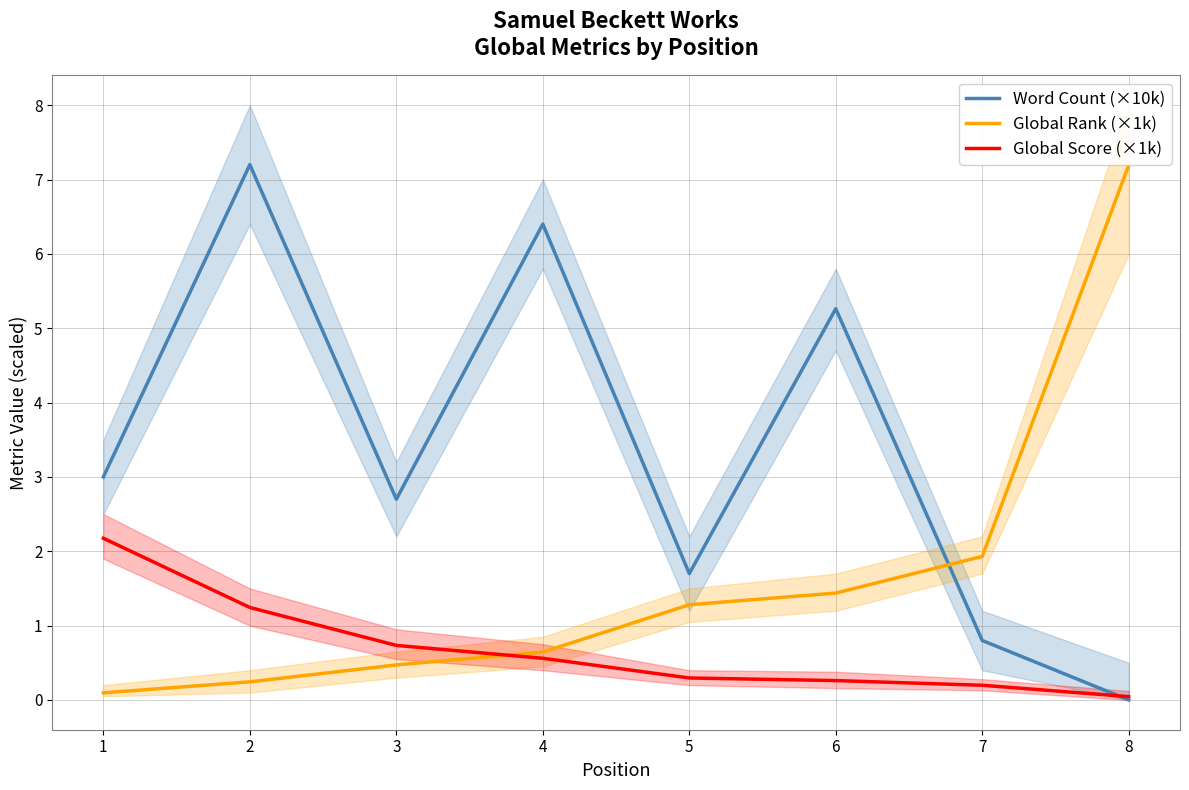

How many times do Global Rank (×1k) and Word Count (×10k) cross each other?

1